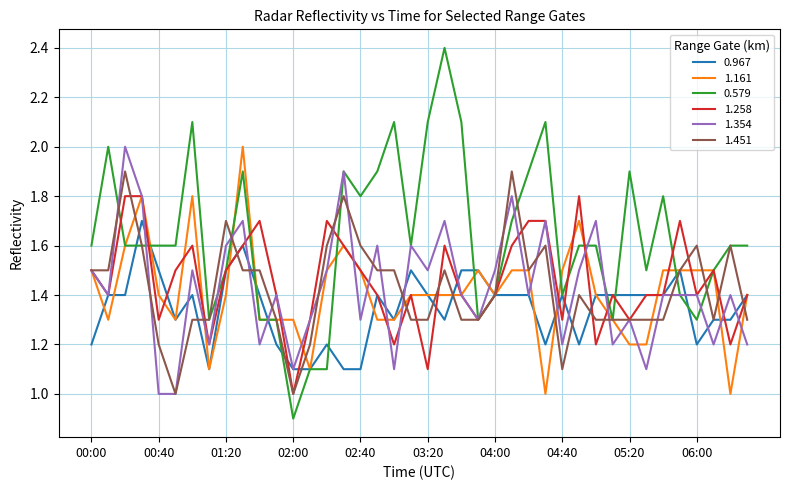

Which series has the largest total across all categories?

0.579